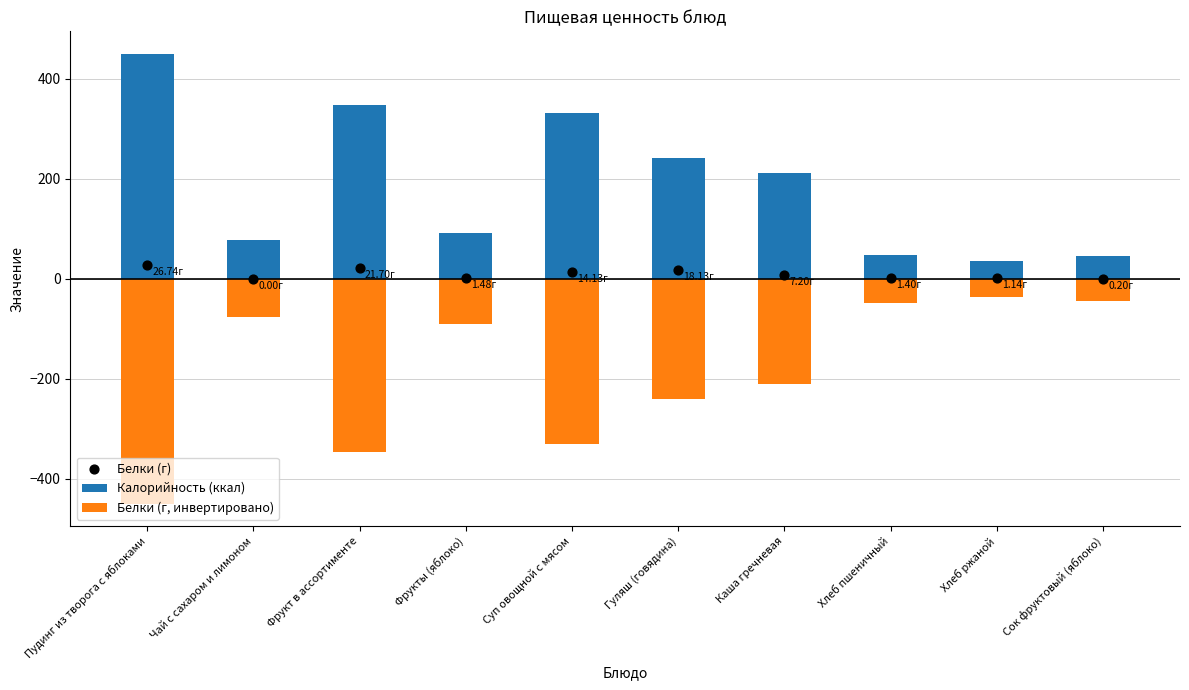

At which category is the sum across all series the highest?

Пудинг из творога с яблоками